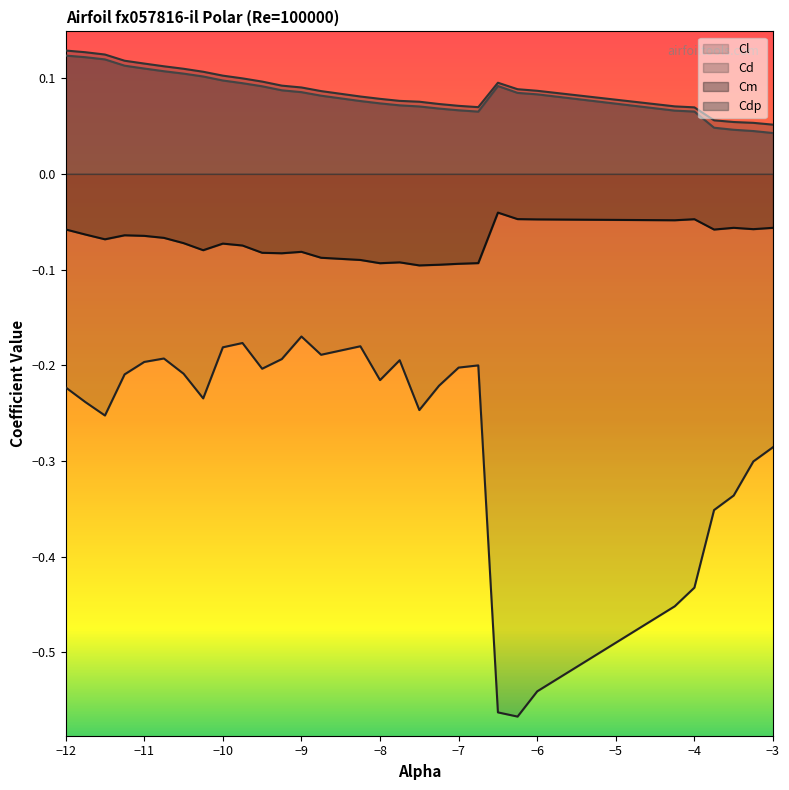

The Cdp series shows 0.1 at -8.25. True or false?

True